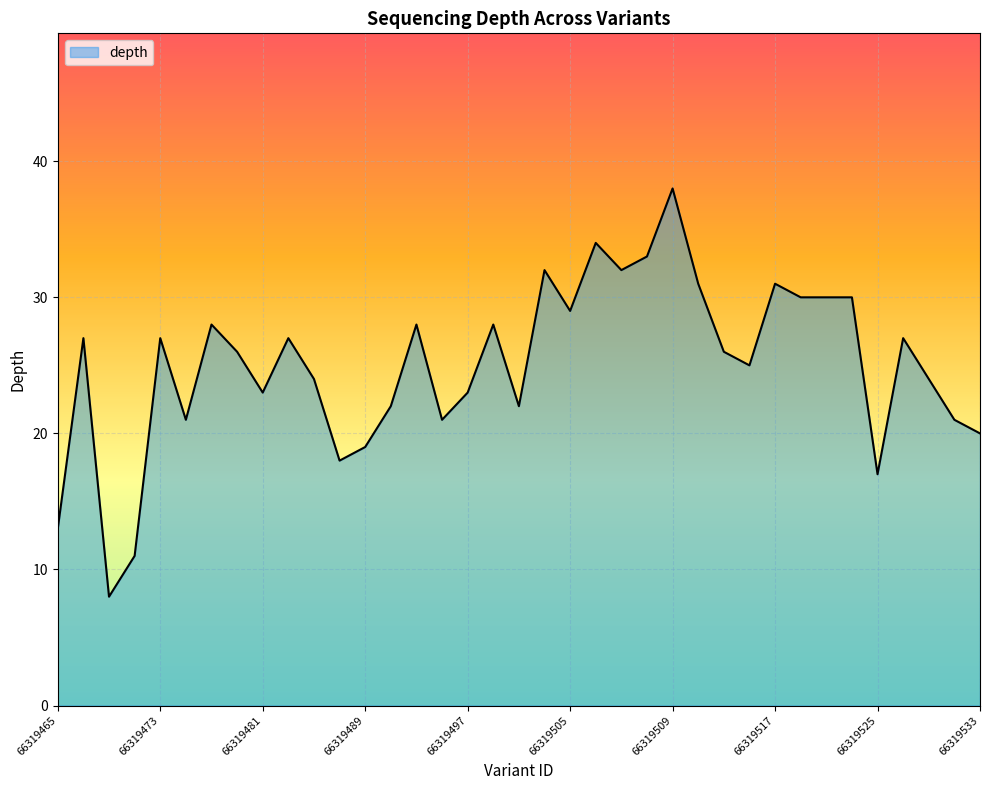

Does the chart have visible grid lines?

Yes